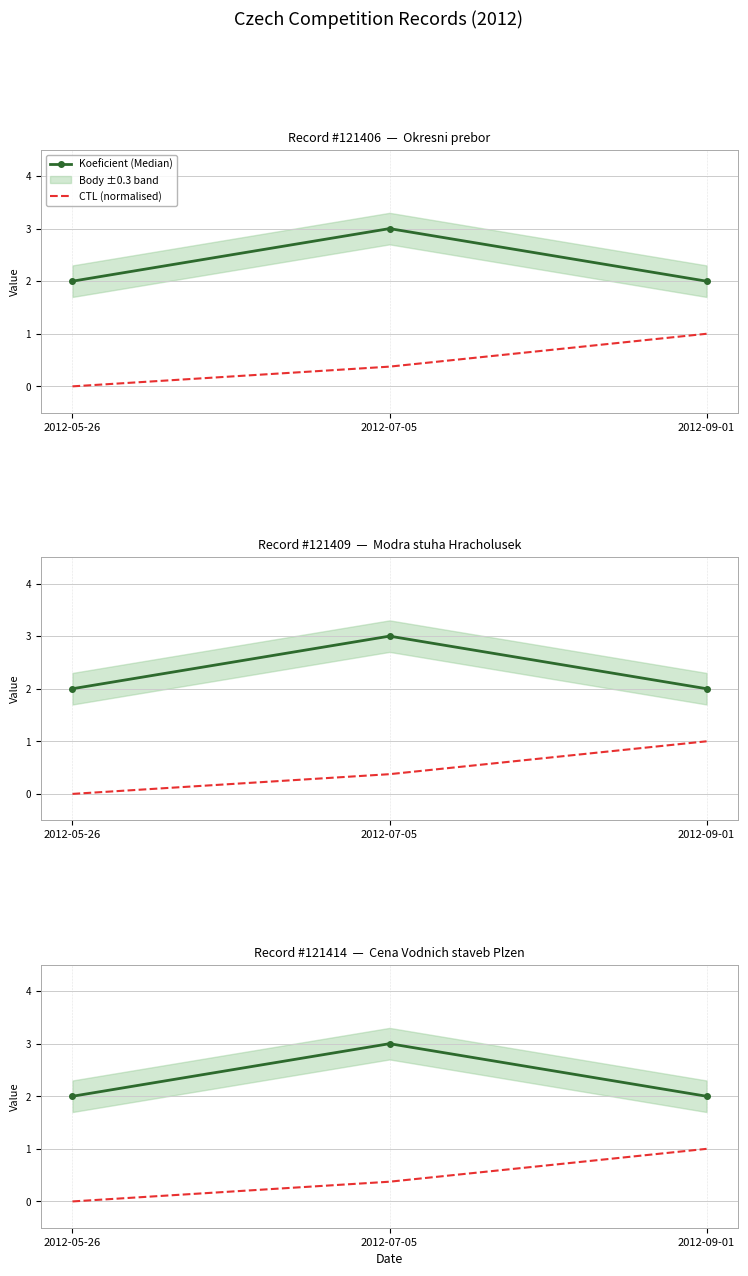

Reading left to right, list all the values displayed in this chart.

Koeficient (Median): 2.0	3.0	2.0
CTL (normalised): 0.0	0.4	1.0